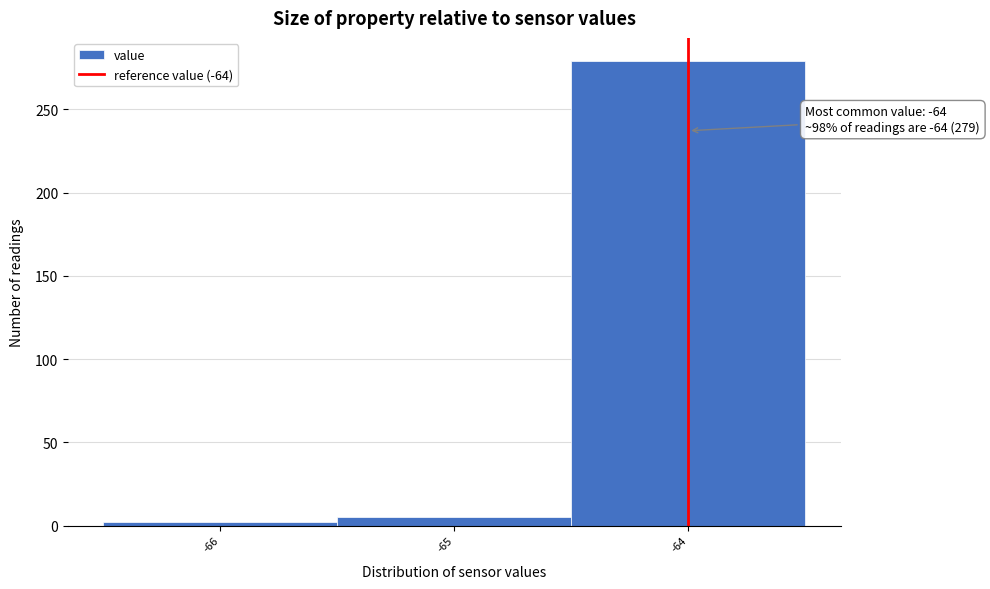

Over which range of the x-axis is the bar tallest?

-64.5 to -63.5